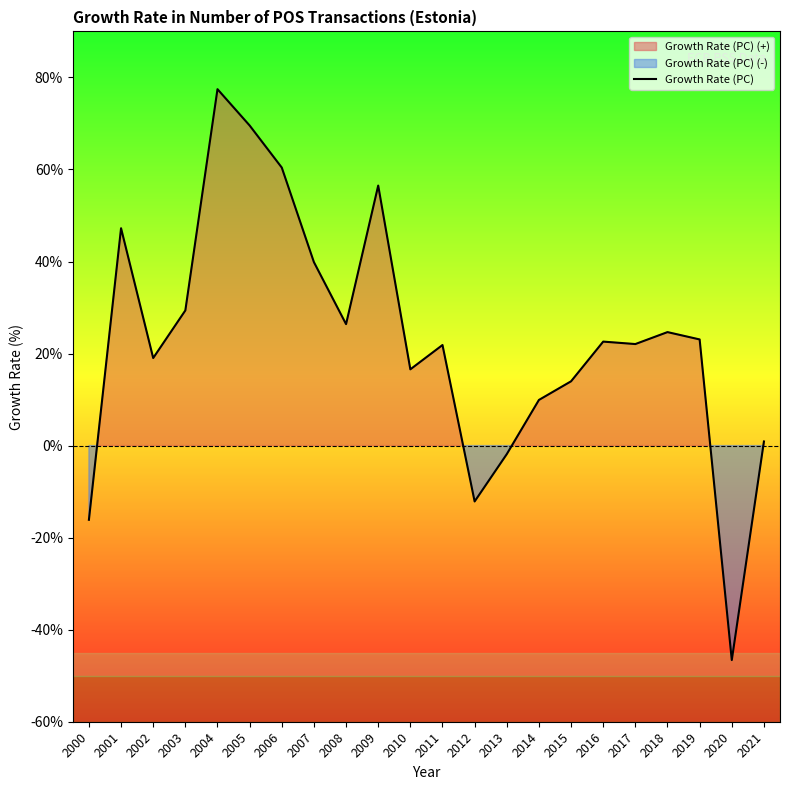

Rank the categories by value from highest to lowest.

2004, 2005, 2006, 2009, 2001, 2007, 2003, 2008, 2018, 2019, 2016, 2017, 2011, 2002, 2010, 2015, 2014, 2021, 2013, 2012, 2000, 2020